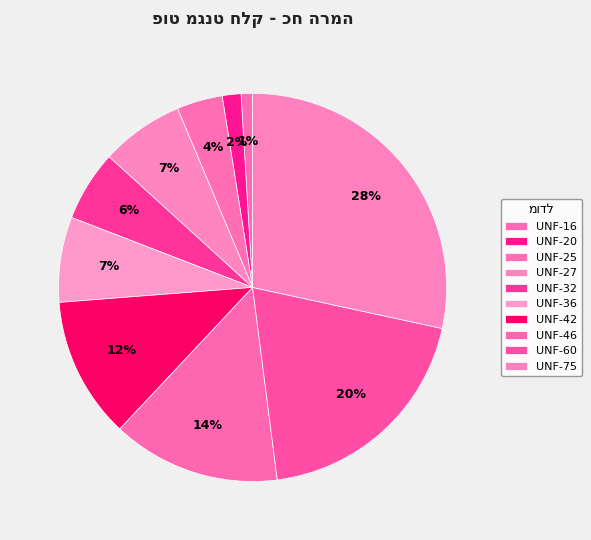

Is there a majority slice in this chart?

No